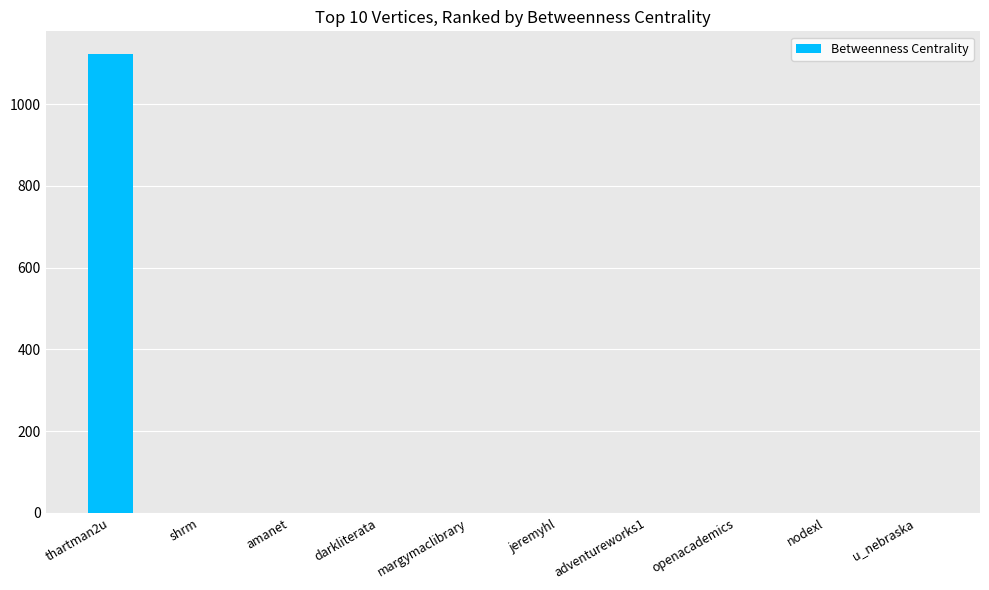

True or false: the data shows -432 at jeremyhl.

False